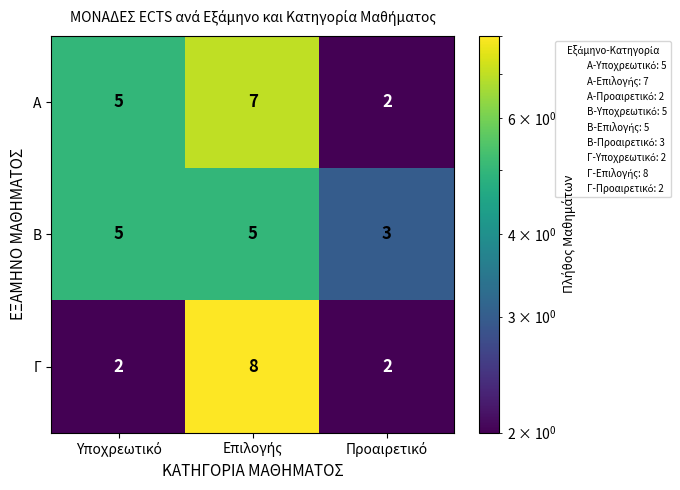

Which series has the widest spread of values?

Γ